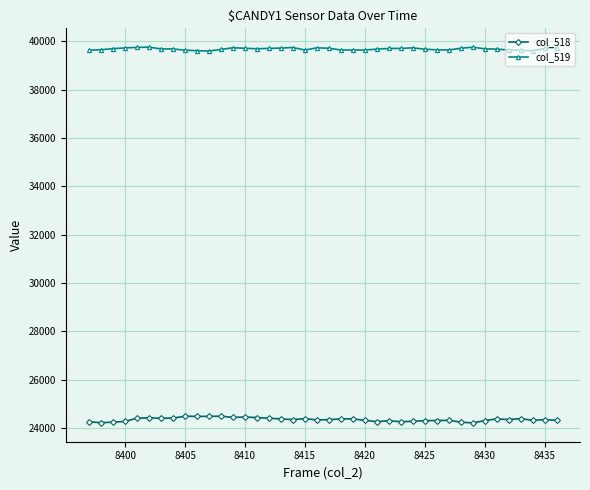

What is the sum of all col_519 values?

1587532